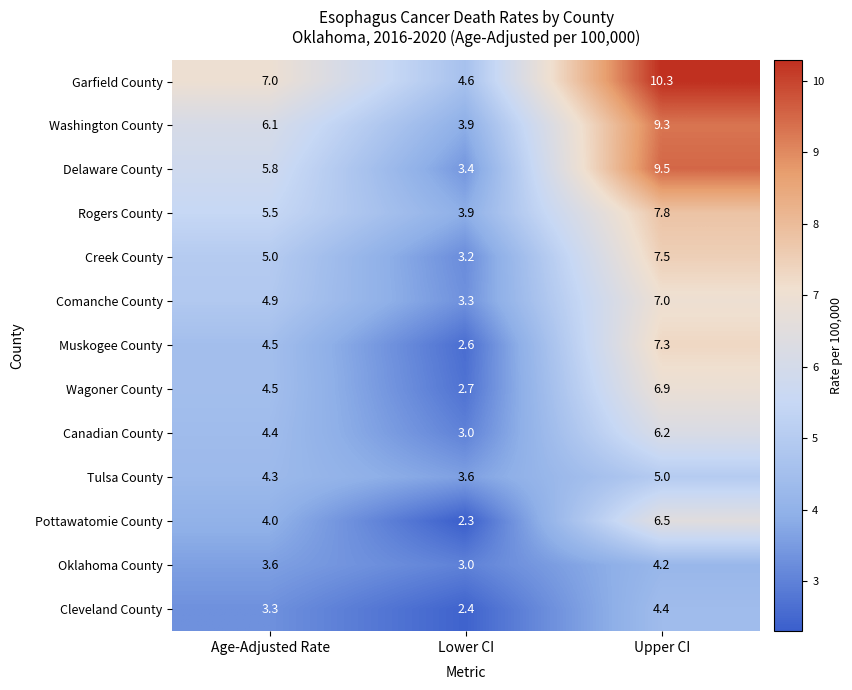

List the series in order of their peak value, highest first.

Garfield County, Delaware County, Washington County, Rogers County, Creek County, Muskogee County, Comanche County, Wagoner County, Pottawatomie County, Canadian County, Tulsa County, Cleveland County, Oklahoma County